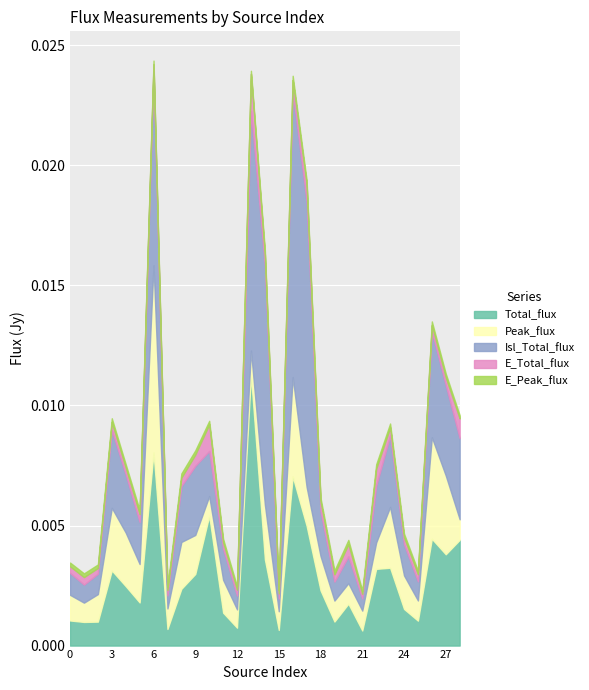

In Isl_Total_flux, how many points are lower than both neighbors (excluding endpoints)?

8